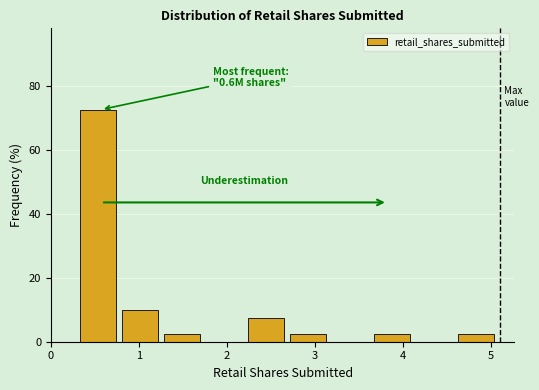

Which range on the x-axis has the tallest bar?

0.3 to 0.8